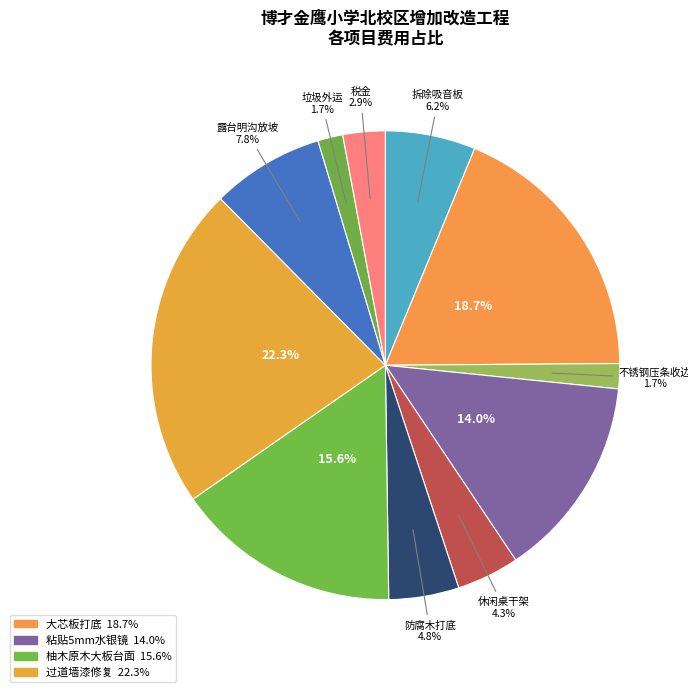

Which category has the biggest portion of the pie?

过道墙漆修复